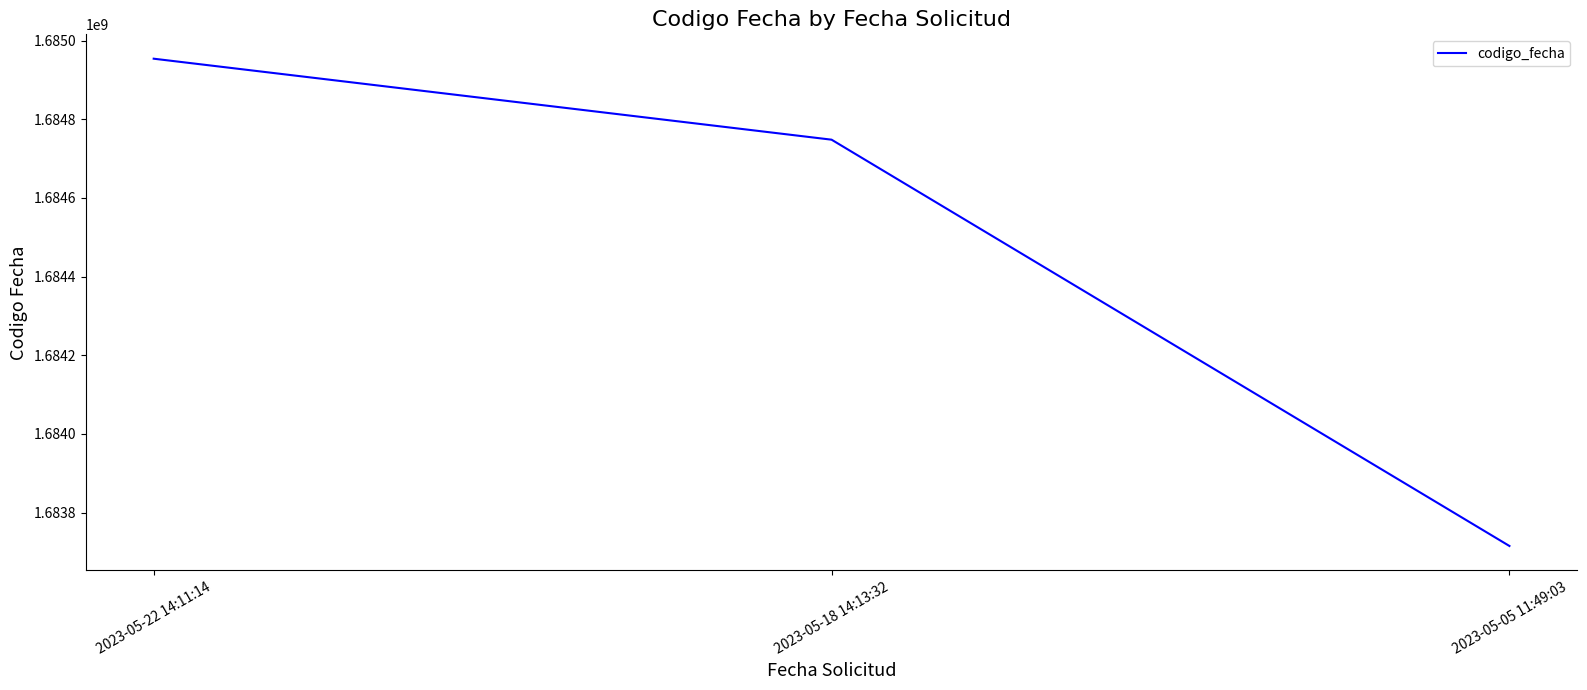

Which has a higher value, 2023-05-22 14:11:14 or 2023-05-18 14:13:32?

2023-05-22 14:11:14